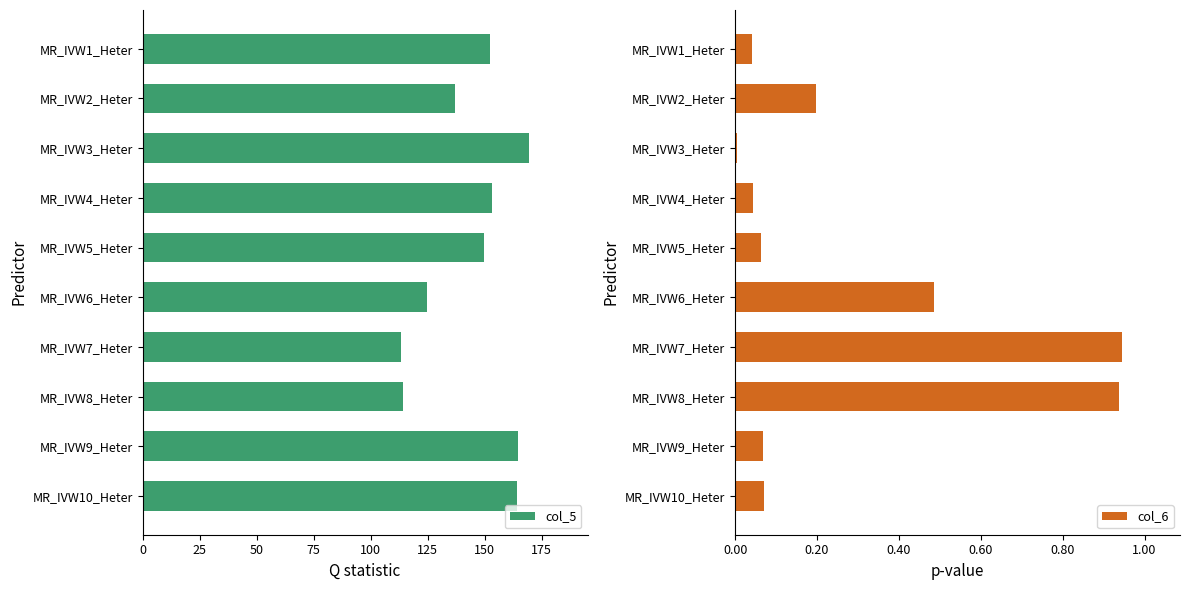

Reading right to left, list all the values displayed in this chart.

col_5: 164.1	164.7	114.3	113.5	124.9	149.9	153.4	169.7	137.2	152.6
col_6: 0.1	0.1	0.9	0.9	0.5	0.1	0.0	0.0	0.2	0.0